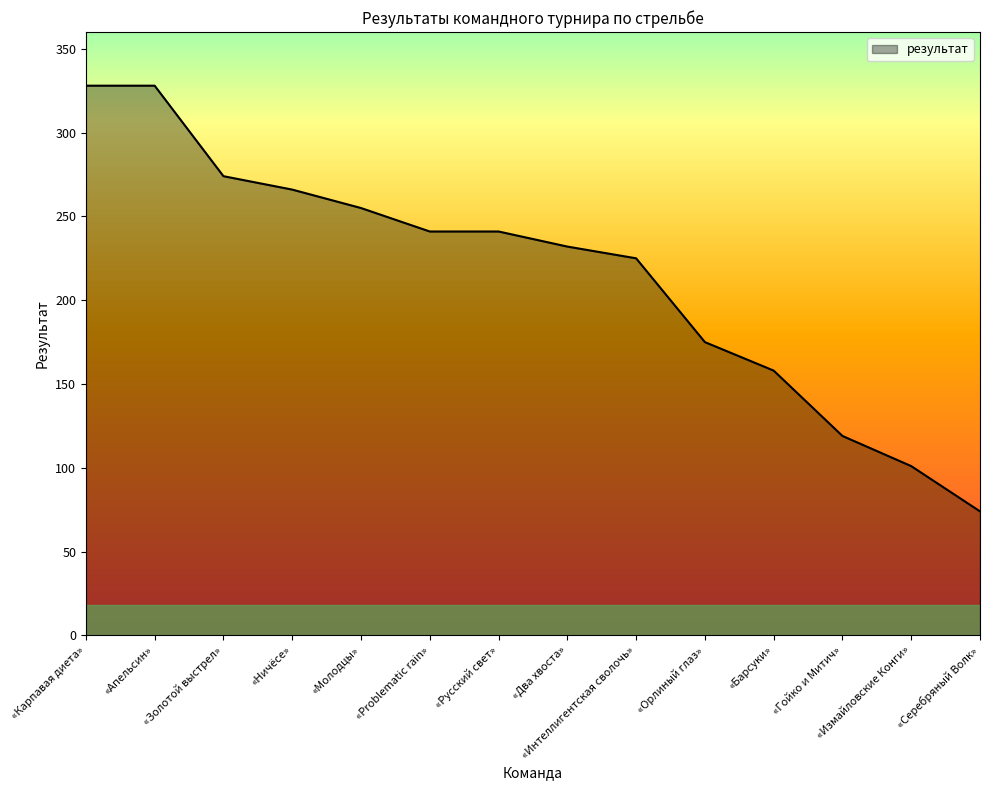

Reading right to left, transcribe all the data shown in this chart.

«Серебряный Волк»=74	«Измайловские Конги»=101	«Гойко и Митич»=119	«Барсуки»=158	«Орлиный глаз»=175	«Интеллигентская сволочь»=225	«Два хвоста»=232	«Русский свет»=241	«Problematic rain»=241	«Молодцы»=255	«Ничёсе»=266	«Золотой выстрел»=274	«Апельсин»=328	«Карпавая диета»=328